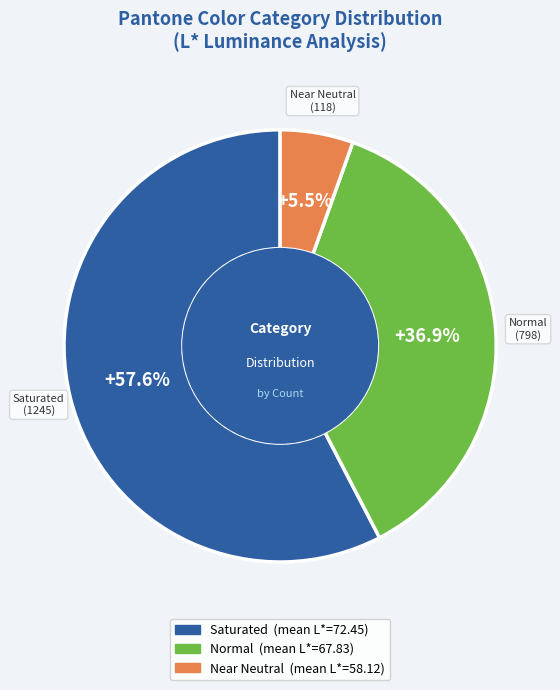

Combined, what portion of the pie is Normal and Near Neutral?

42.4%